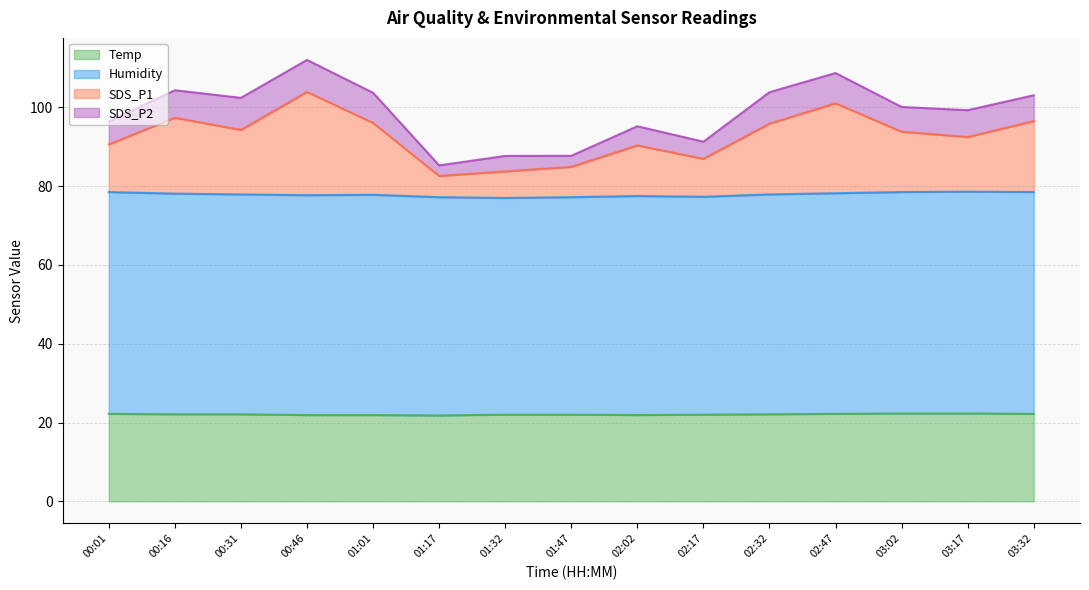

Read the SDS_P1 value at 01:32.

83.8